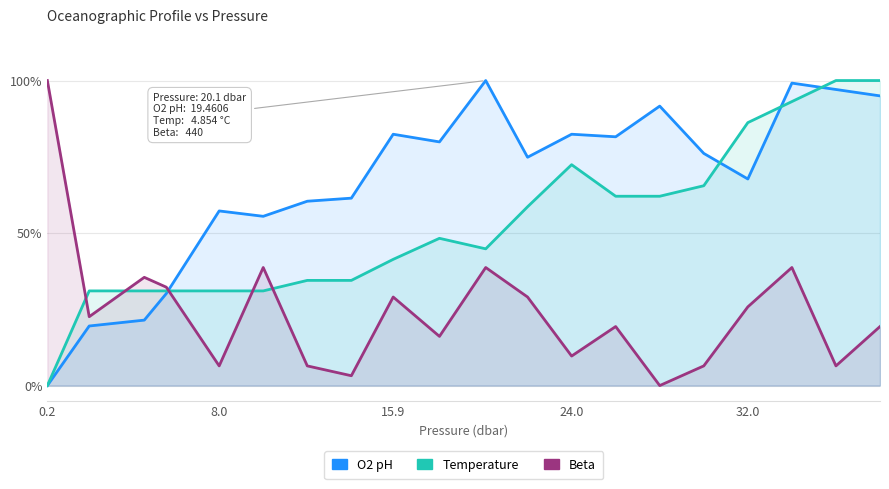

Which series has the widest spread of values?

O2 pH